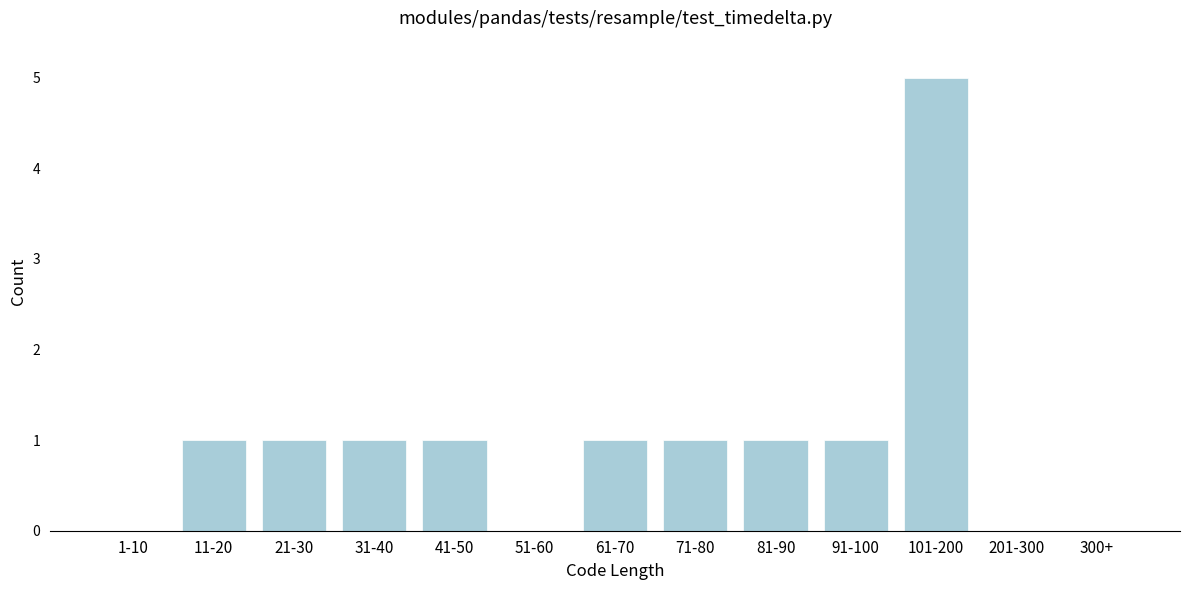

Reading left to right, list all the values displayed in this chart.

1-10=0	11-20=1	21-30=1	31-40=1	41-50=1	51-60=0	61-70=1	71-80=1	81-90=1	91-100=1	101-200=5	201-300=0	300+=0